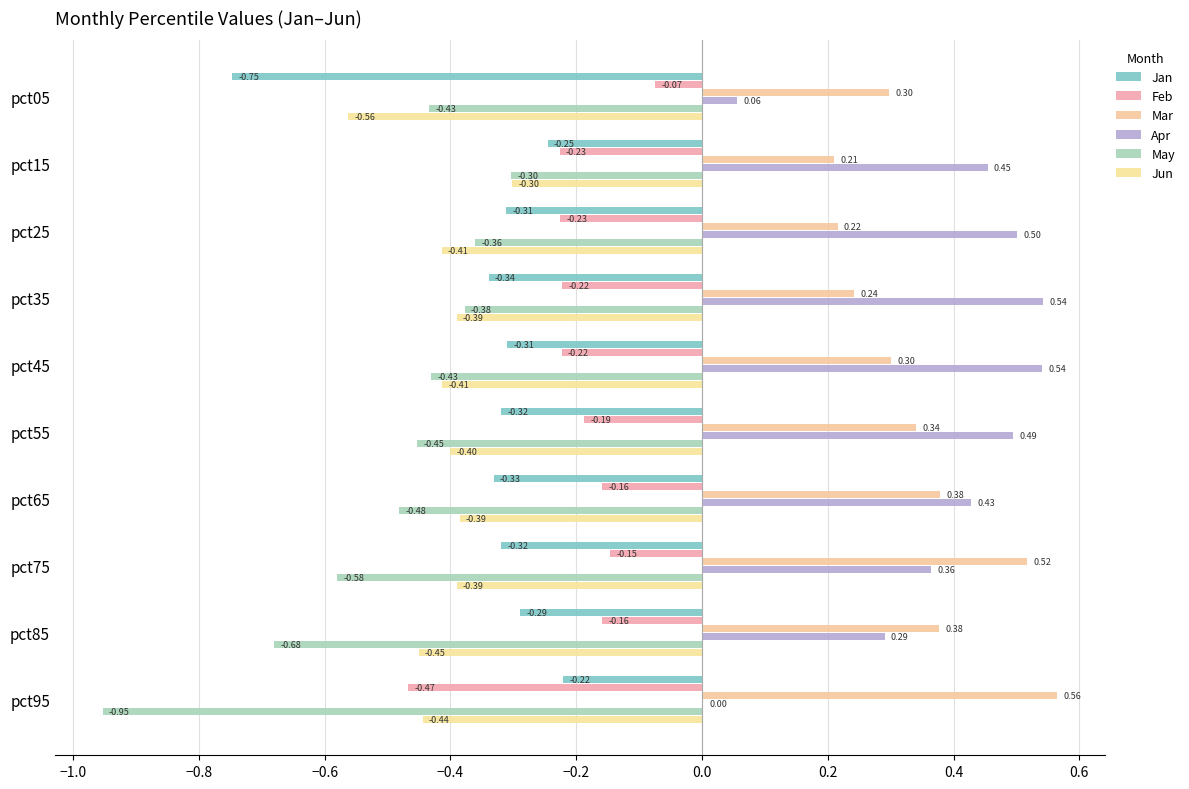

How many categories are shown in the chart?

10